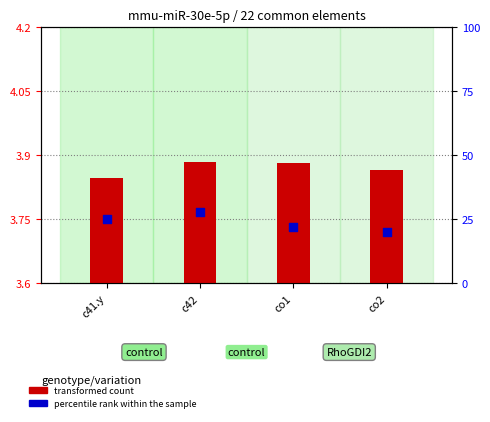

What are all the series names shown in the legend?

transformed count, percentile rank within the sample